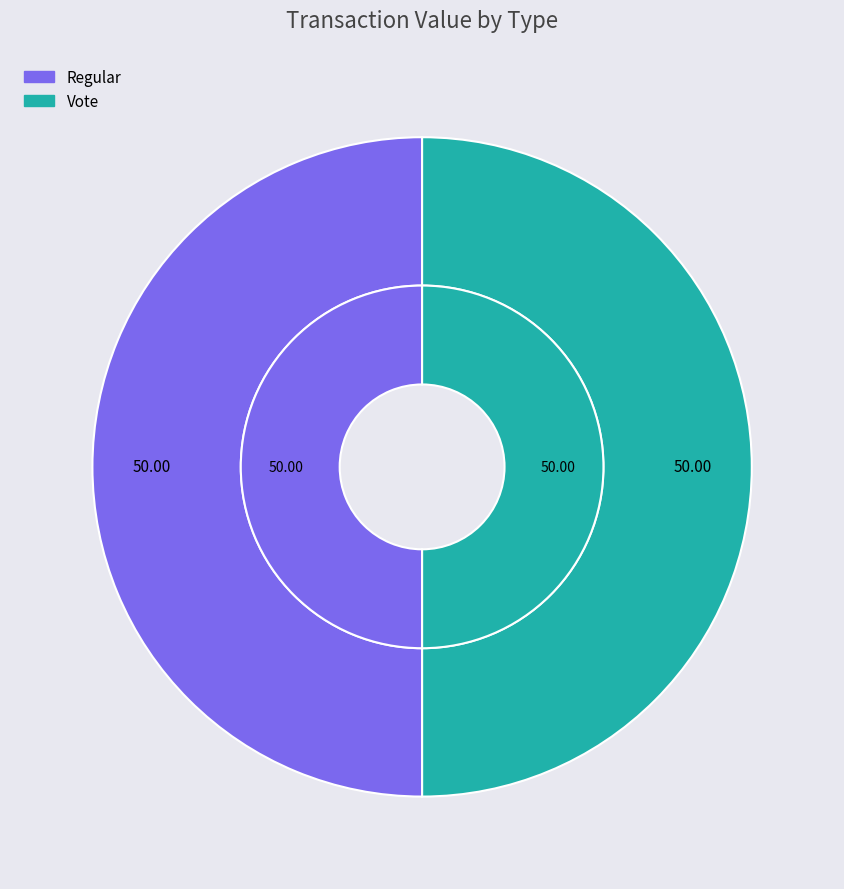

To the nearest percent, what is the combined percentage of Regular and Vote?

100%